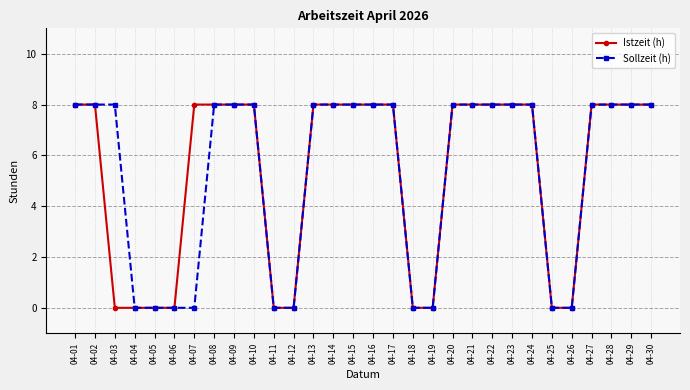

What is the highest value of the Istzeit (h) series?

8